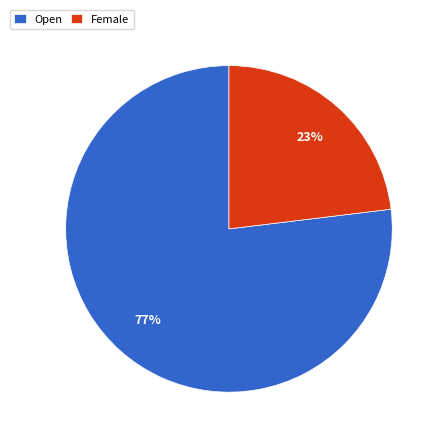

Which category has the biggest portion of the pie?

Open